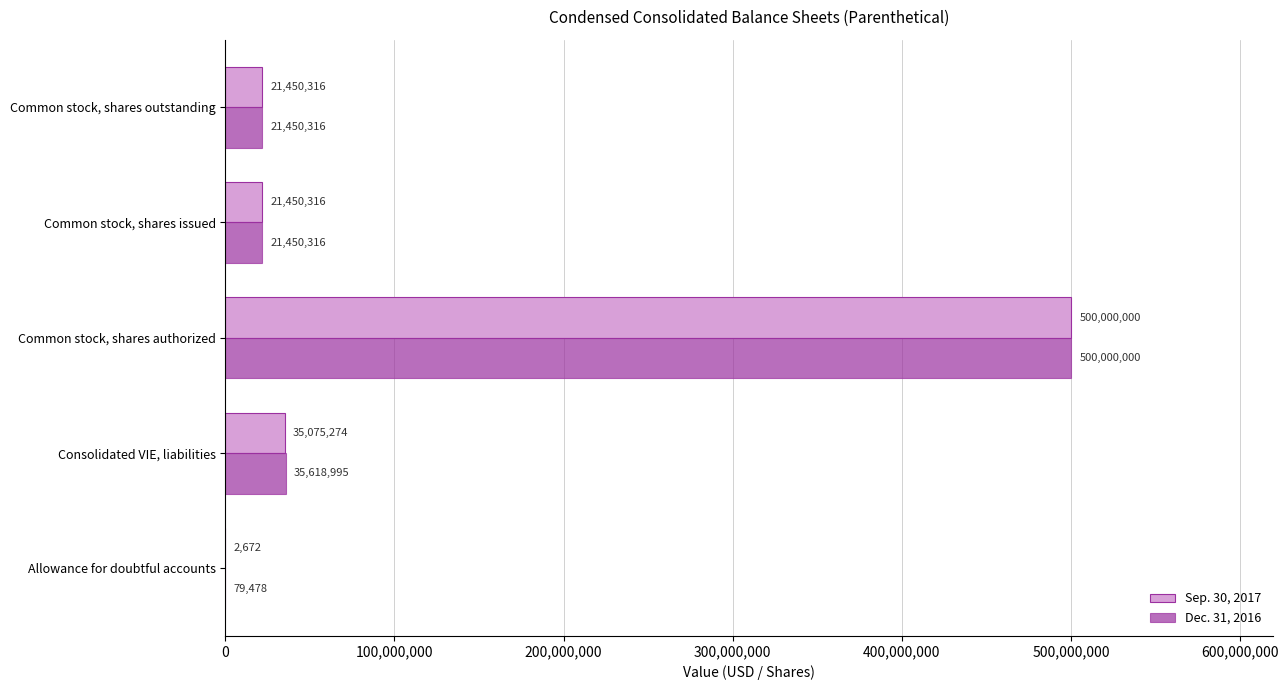

Is the value of Dec. 31, 2016 at Common stock, shares authorized greater than the value of Sep. 30, 2017 at Consolidated VIE, liabilities?

Yes